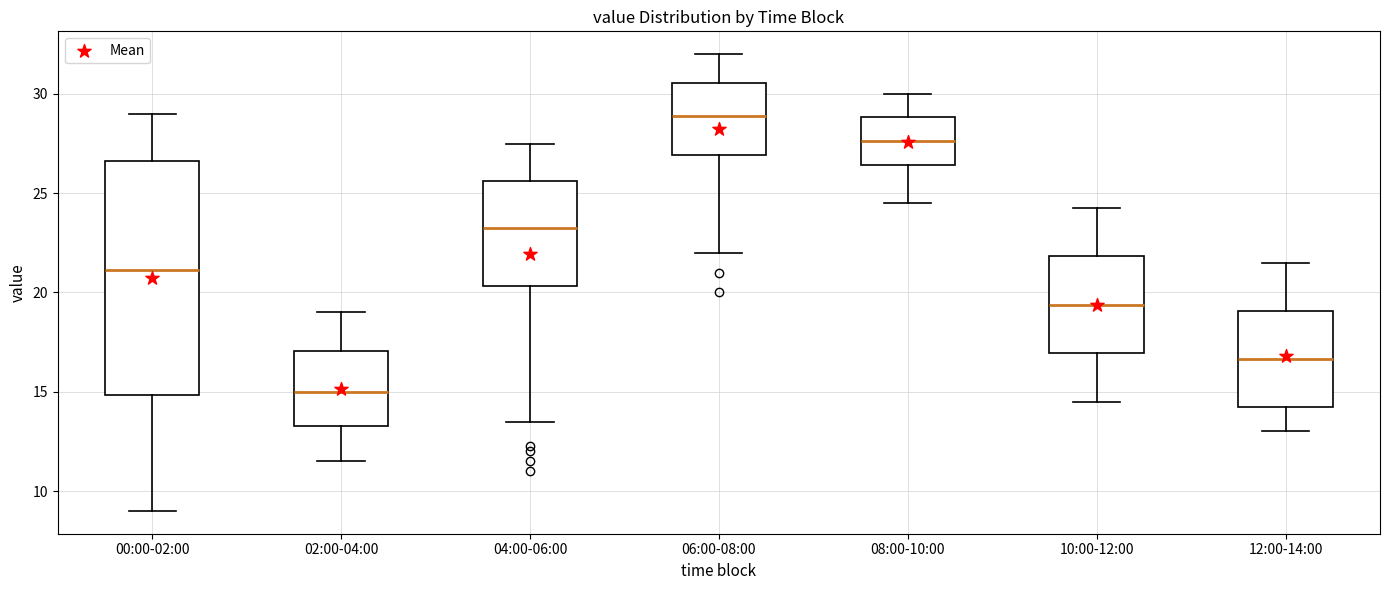

Reading left to right, transcribe this box plot: for each box, give where its median line is, the range the box spans, and where its two whiskers end, as read against the y-axis. The values are not printed on the chart, so give them approximately, as read against the axis.

00:00-02:00: median 21.0, box 15.0 to 26.5, whiskers 9.0 to 29.0
02:00-04:00: median 15.0, box 13.5 to 17.0, whiskers 11.5 to 19.0
04:00-06:00: median 23.5, box 20.5 to 25.5, whiskers 13.5 to 27.5
06:00-08:00: median 29.0, box 27.0 to 30.5, whiskers 22.0 to 32.0
08:00-10:00: median 27.5, box 26.5 to 29.0, whiskers 24.5 to 30.0
10:00-12:00: median 19.5, box 17.0 to 22.0, whiskers 14.5 to 24.5
12:00-14:00: median 16.5, box 14.5 to 19.0, whiskers 13.0 to 21.5